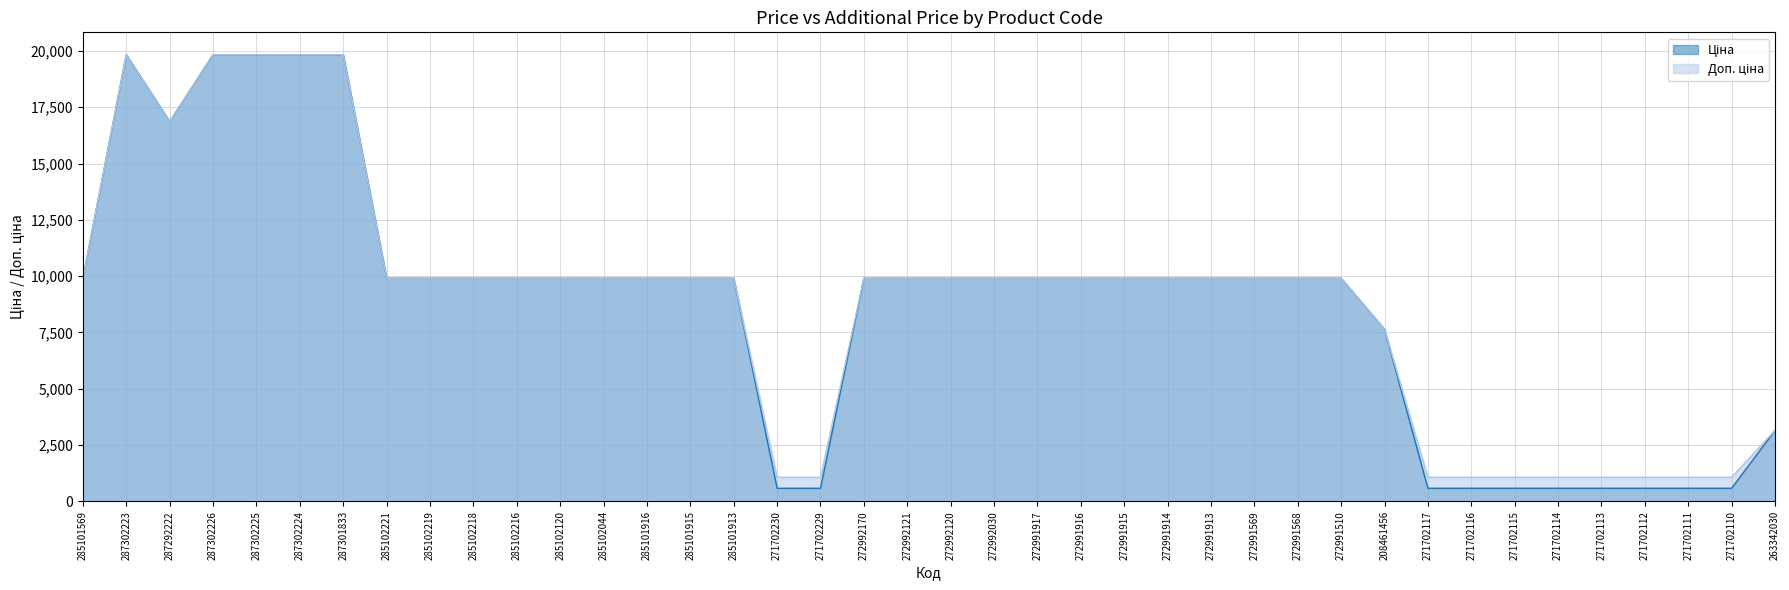

Rank the categories by Доп. ціна value from highest to lowest.

287302223, 287302226, 287302225, 287302224, 287301833, 287292222, 285101569, 285102221, 285102219, 285102218, 285102216, 285102120, 285102044, 285101916, 285101915, 285101913, 272992170, 272992121, 272992120, 272992030, 272991917, 272991916, 272991915, 272991914, 272991913, 272991569, 272991568, 272991510, 208461456, 263342030, 271702230, 271702229, 271702117, 271702116, 271702115, 271702114, 271702113, 271702112, 271702111, 271702110